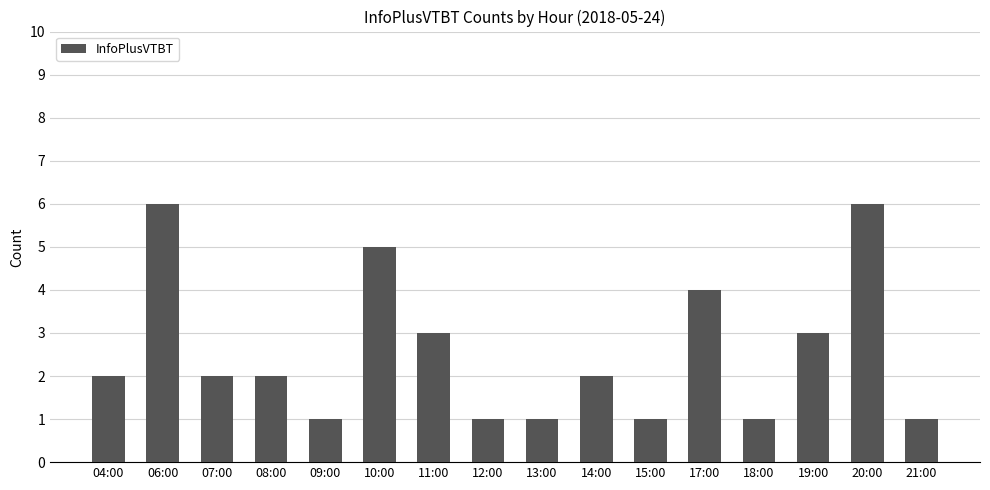

What is the maximum value shown in the chart?

6